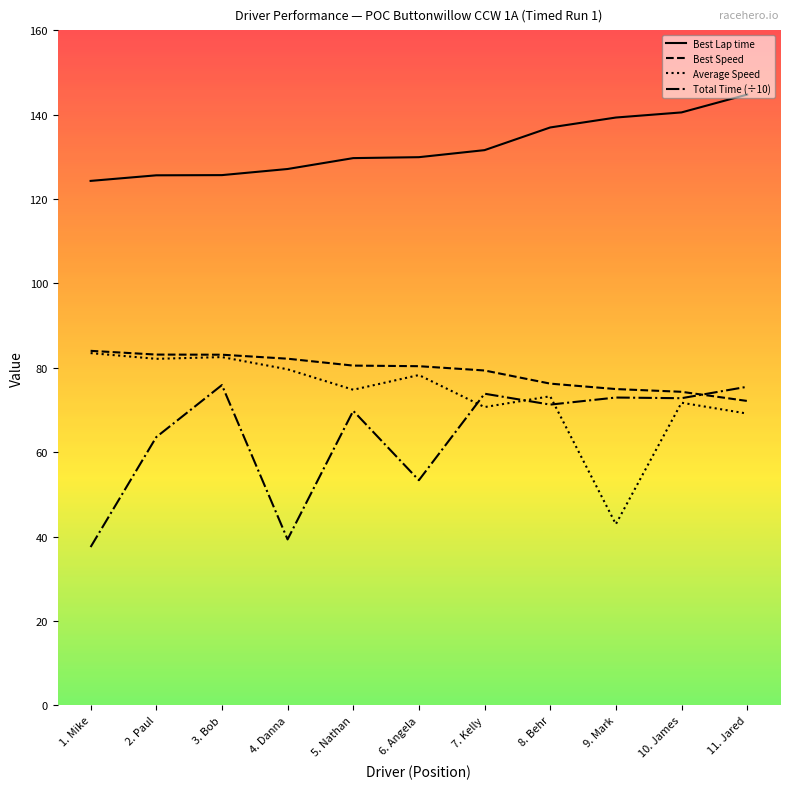

What is the difference between the Best Speed values at 10. James and 4. Danna?

7.8